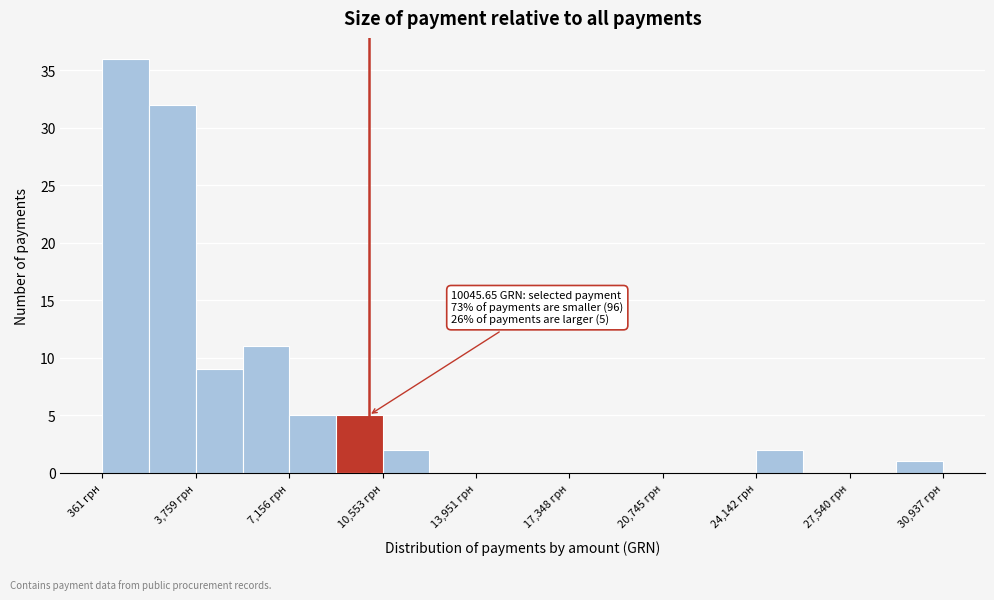

Around what value on the x-axis is the tallest bar? Give the approximate position of its centre, as read against the axis.

1000